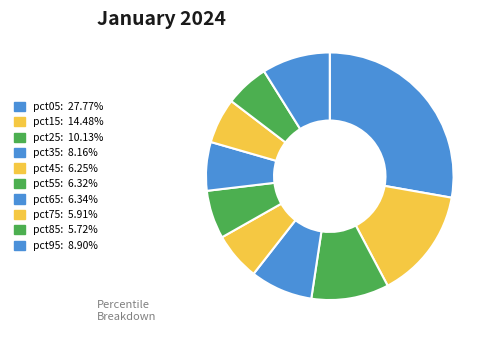

To the nearest percent, what percentage of the pie is pct35?

8%